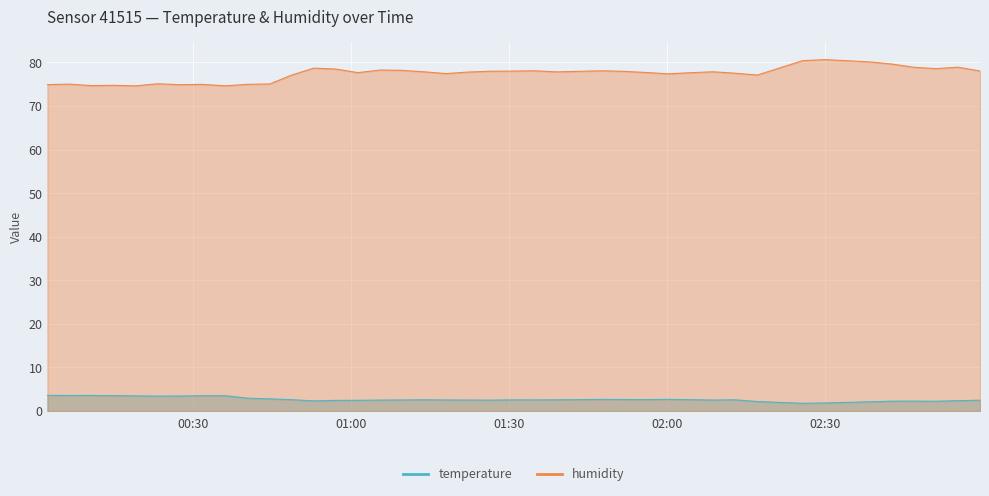

Does the chart display data point markers on the line(s)?

No